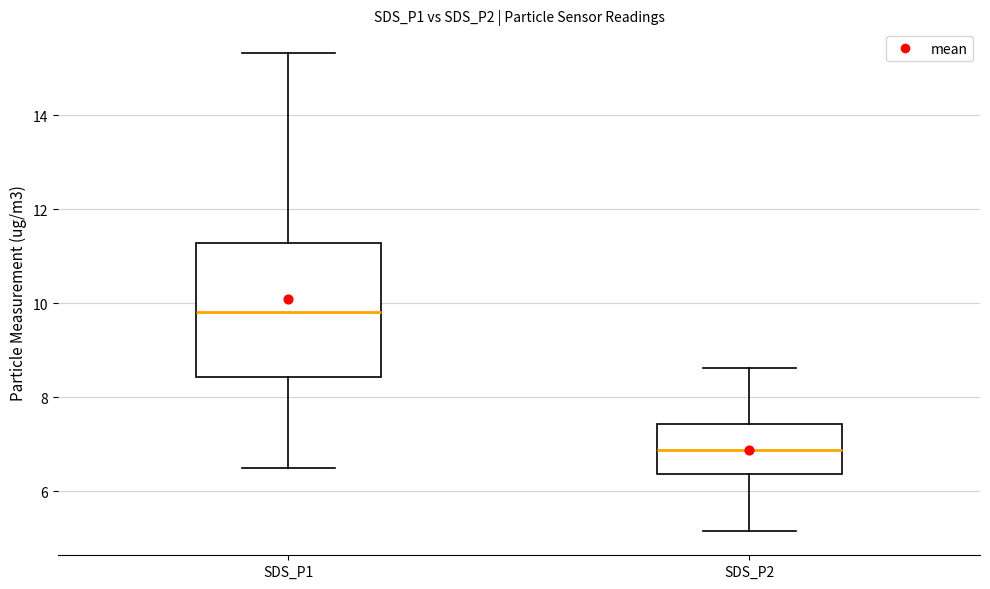

Reading left to right, read every box against the y-axis: the position of its median line, the range the box covers, and the ends of its whiskers. The values are not printed on the chart, so give them approximately, as read against the axis.

SDS_P1: median 9.8, box 8.4 to 11.2, whiskers 6.6 to 15.4
SDS_P2: median 6.8, box 6.4 to 7.4, whiskers 5.2 to 8.6